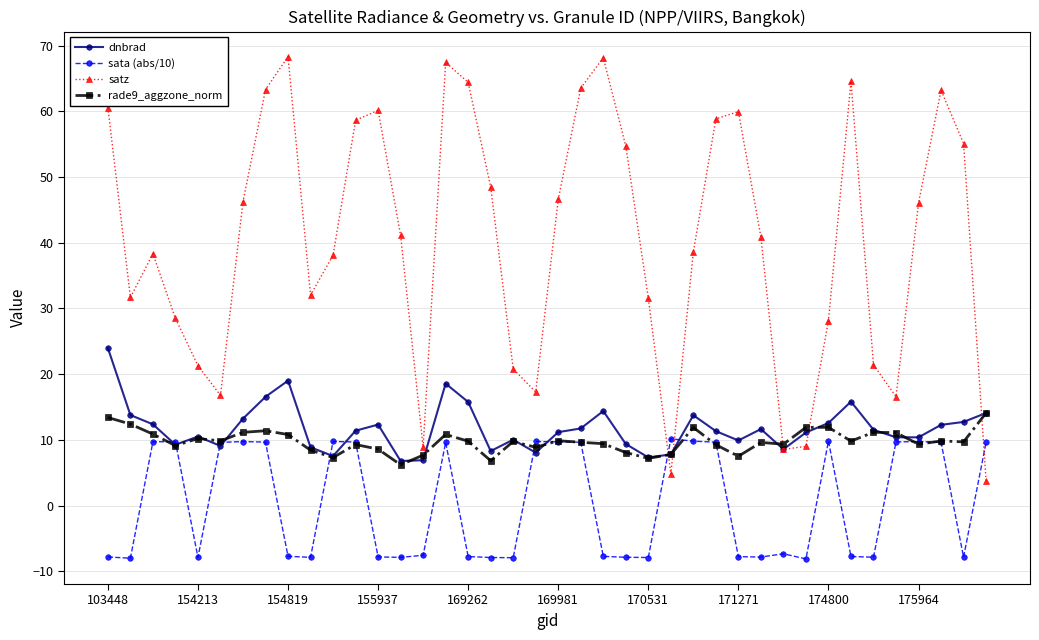

Rank the series by their maximum value, from highest to lowest.

satz, dnbrad, rade9_aggzone_norm, sata (abs/10)